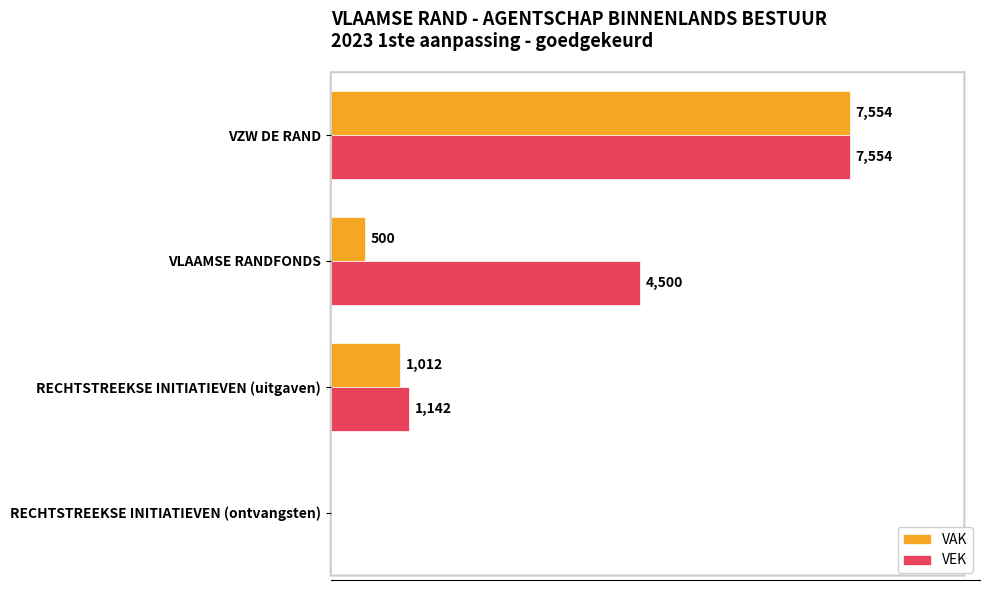

Is the value of VEK at RECHTSTREEKSE INITIATIEVEN (uitgaven) greater than the value of VAK at VLAAMSE RANDFONDS?

Yes